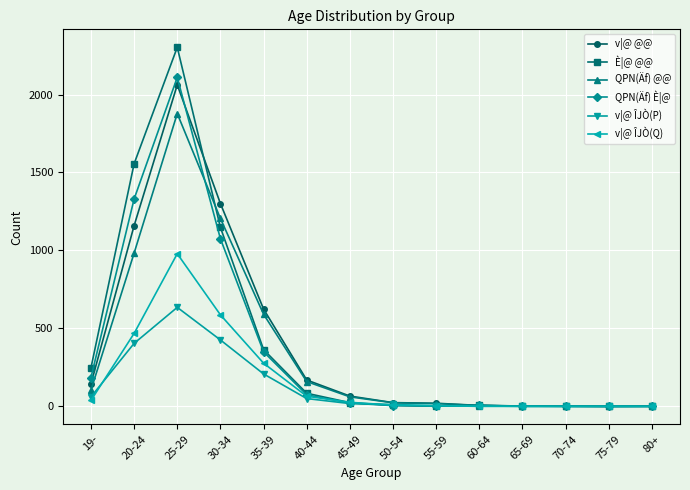

Where does the QPN(Äf) È|@ series first go above 21?

19-